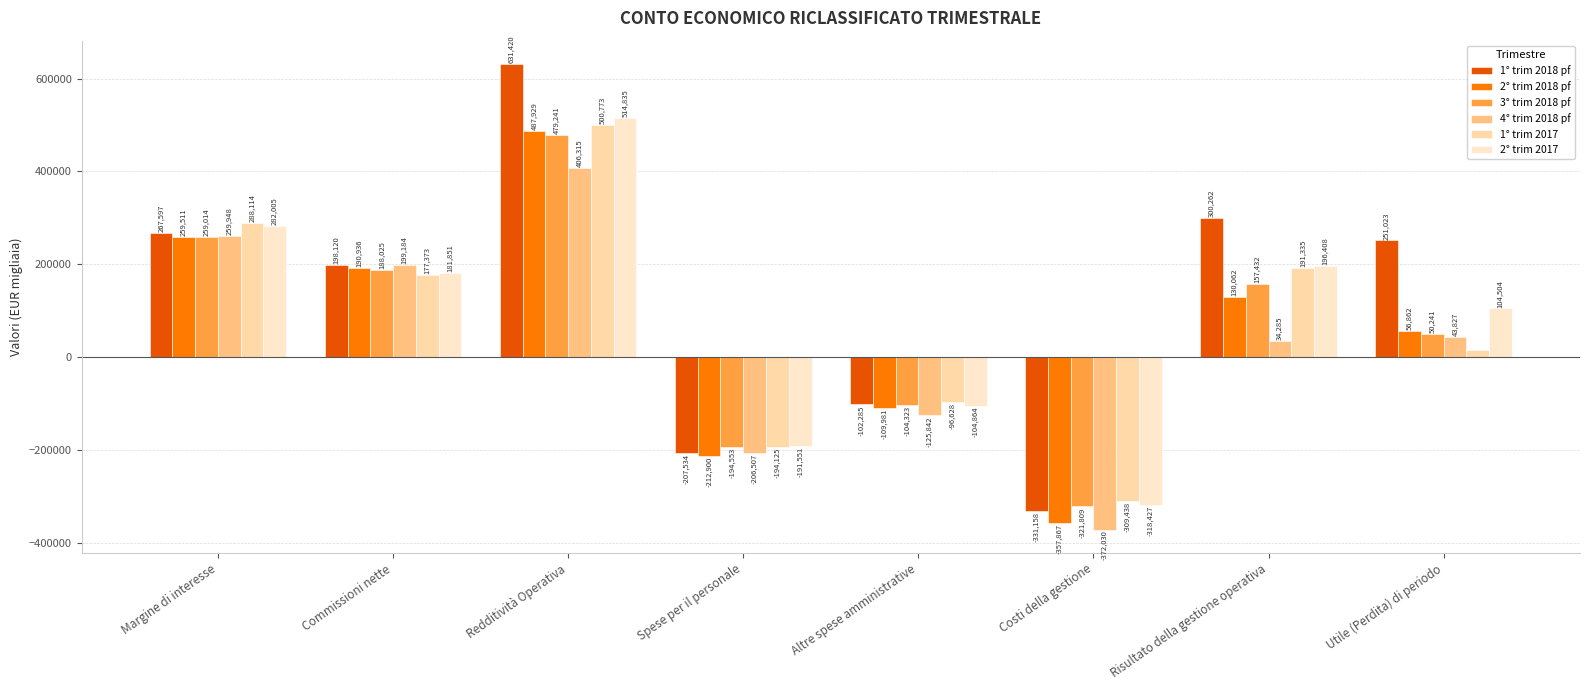

Does the chart contain stacked bars?

No